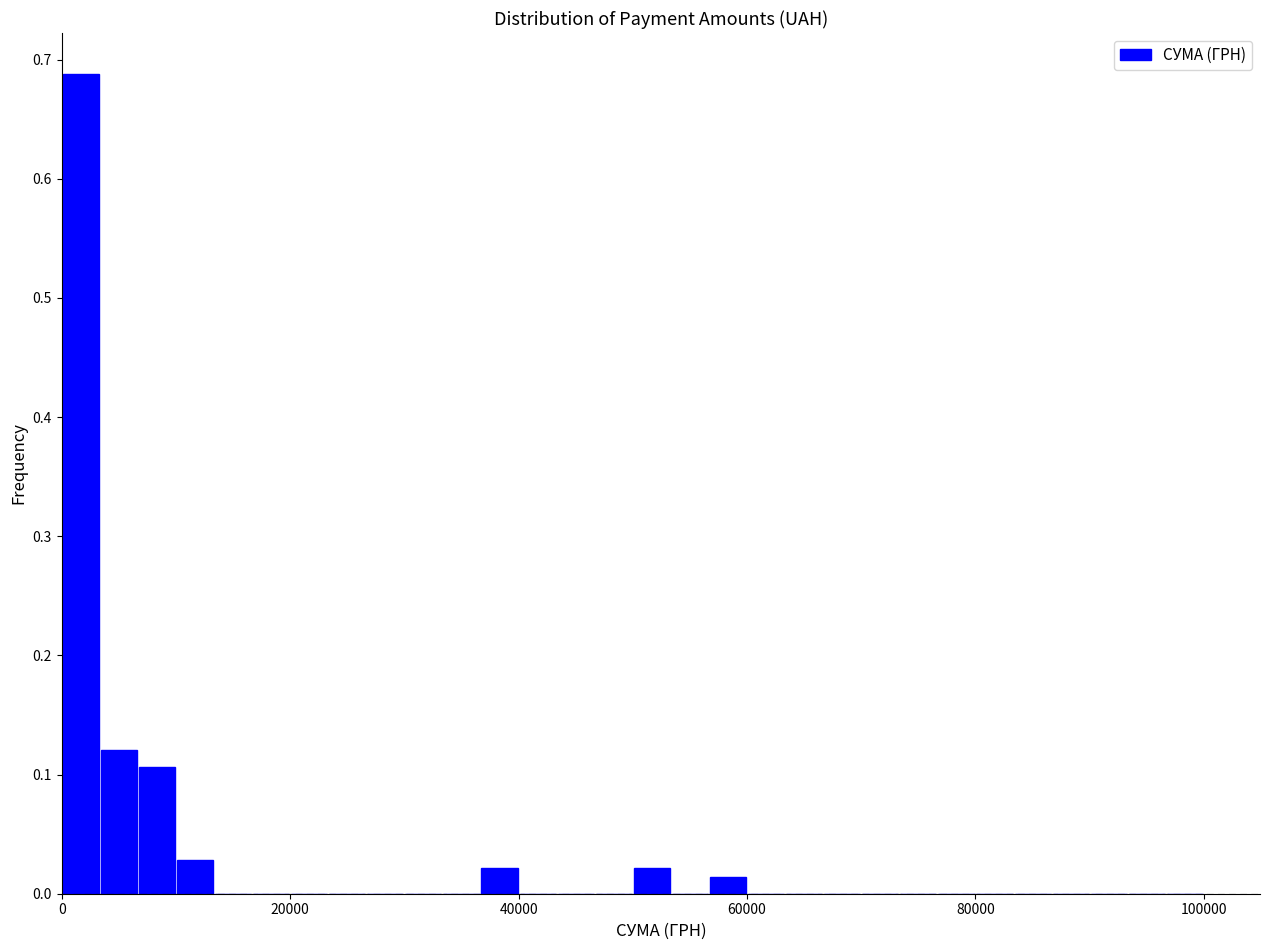

Read against the x-axis, roughly where is the centre of the tallest bar?

2000